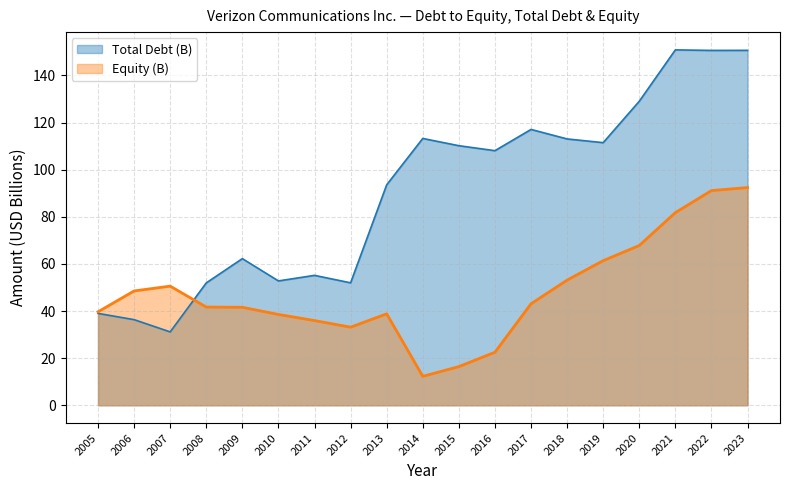

Where do Total Debt (B) and Equity (B) first cross each other?

2007 and 2008